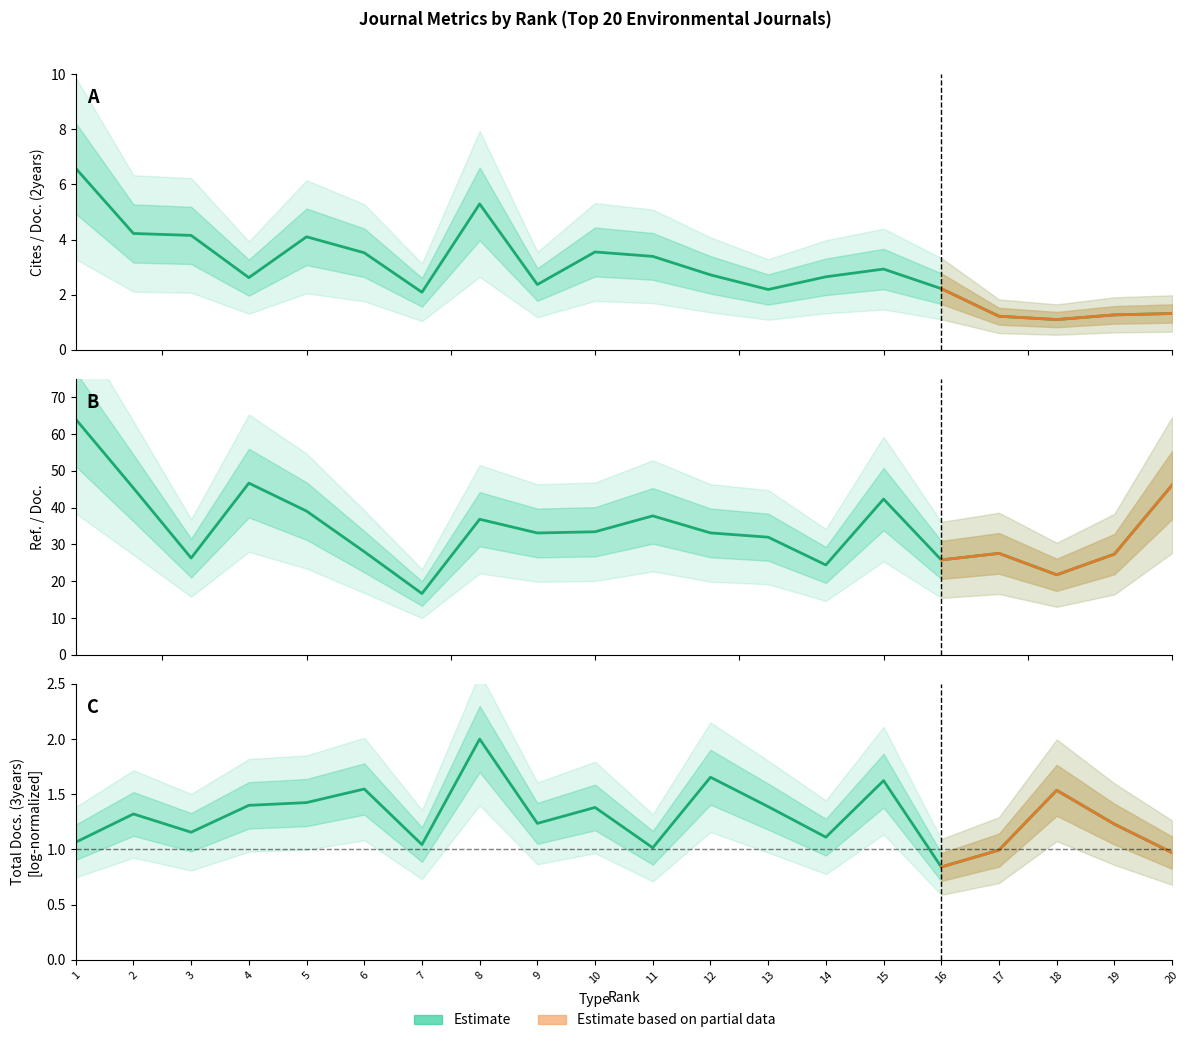

What is the difference between the maximum and minimum values in the Cites / Doc. (2years) series?

5.5